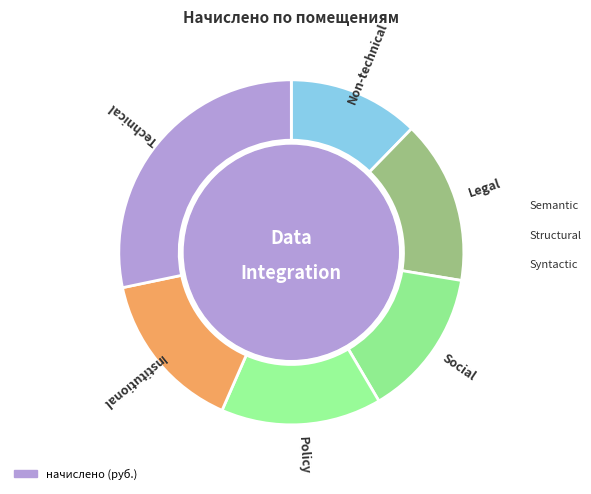

How many segments does this pie chart have?

6